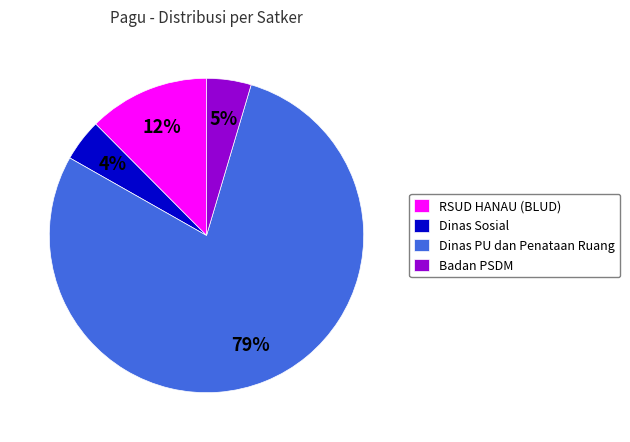

Which has a higher value, Dinas PU dan Penataan Ruang or Dinas Sosial?

Dinas PU dan Penataan Ruang